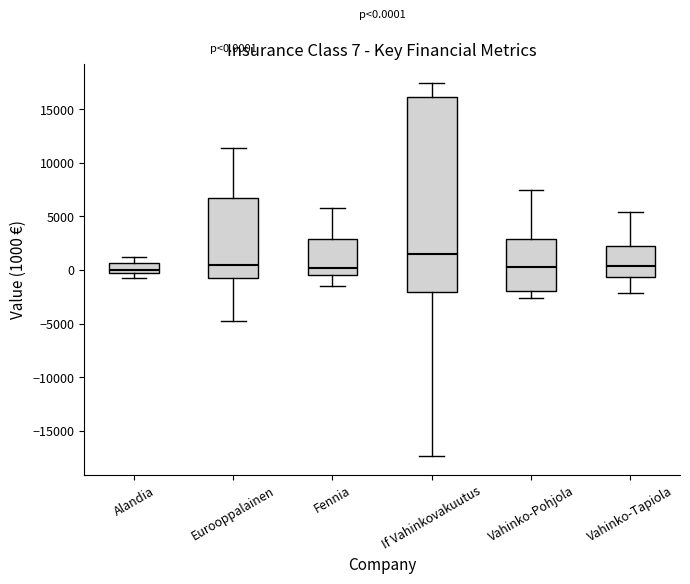

Which box is the tallest, from its lower edge to its upper edge?

If Vahinkovakuutus